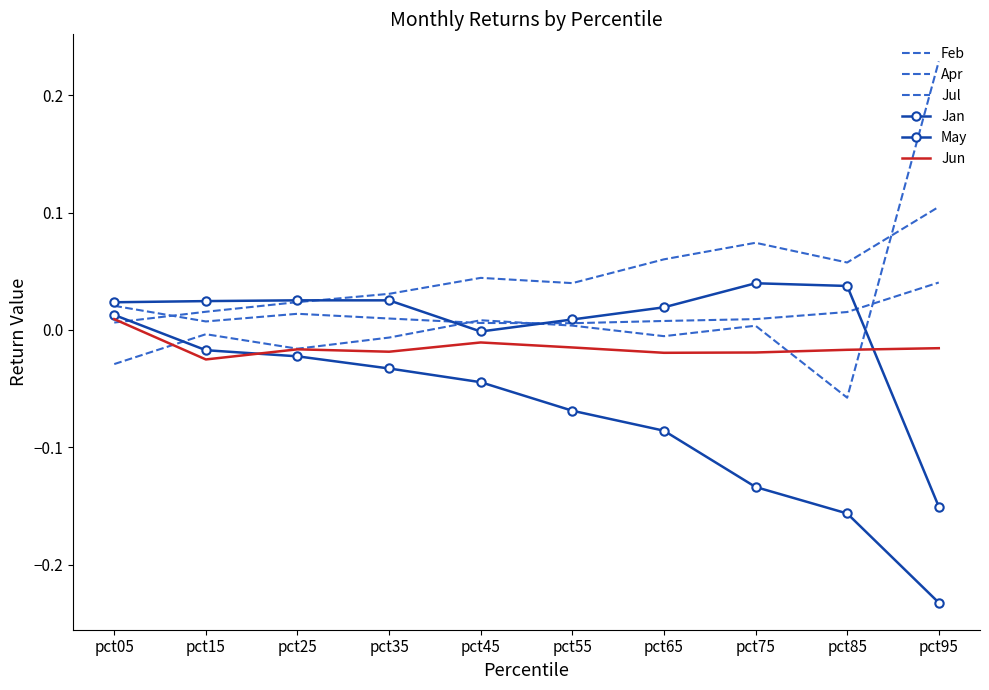

The value of Jul at pct65 is 0.0. True or false?

False